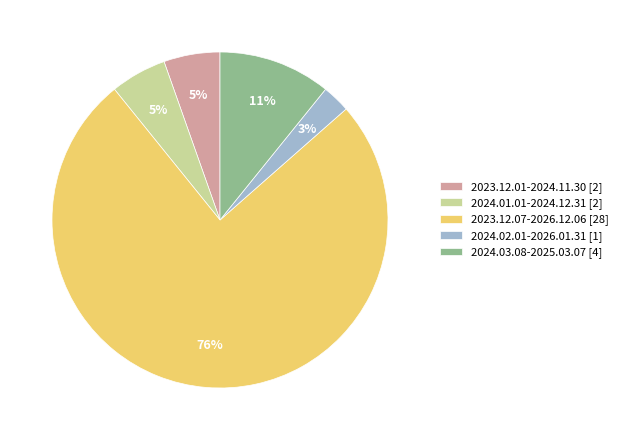

Is it true that 2023.12.07-2026.12.06 is 58% of the pie?

False